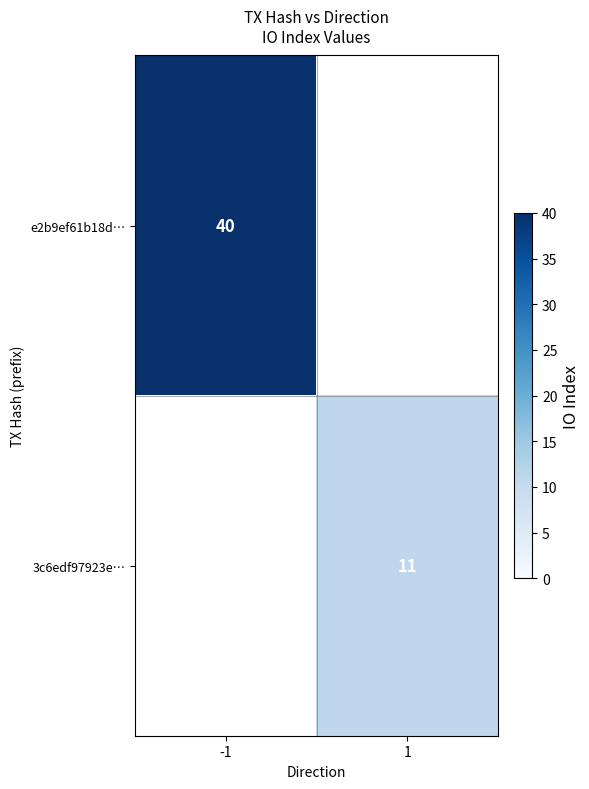

How many series are shown in this chart?

2